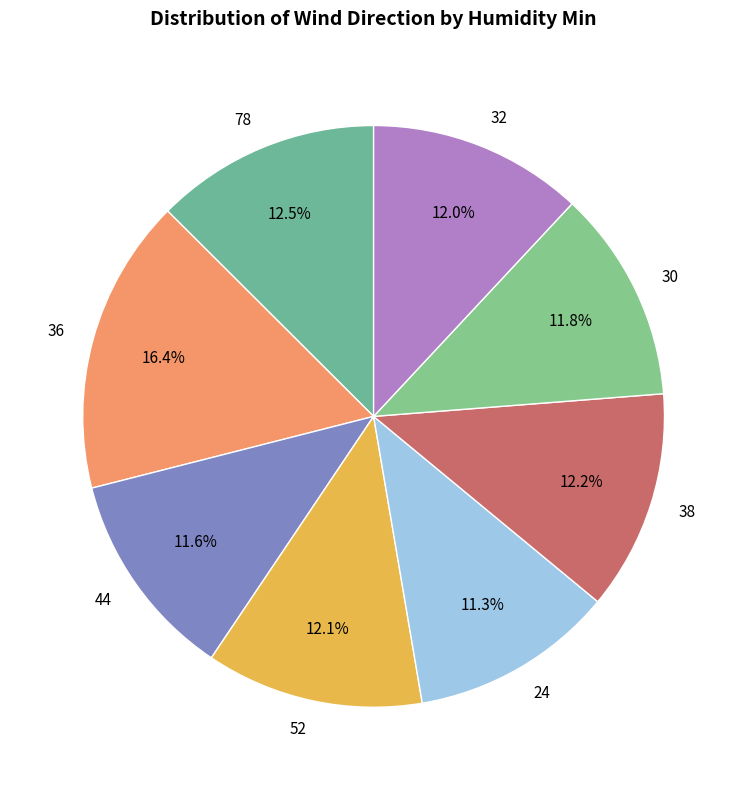

Is there any slice that represents more than half of the pie?

No